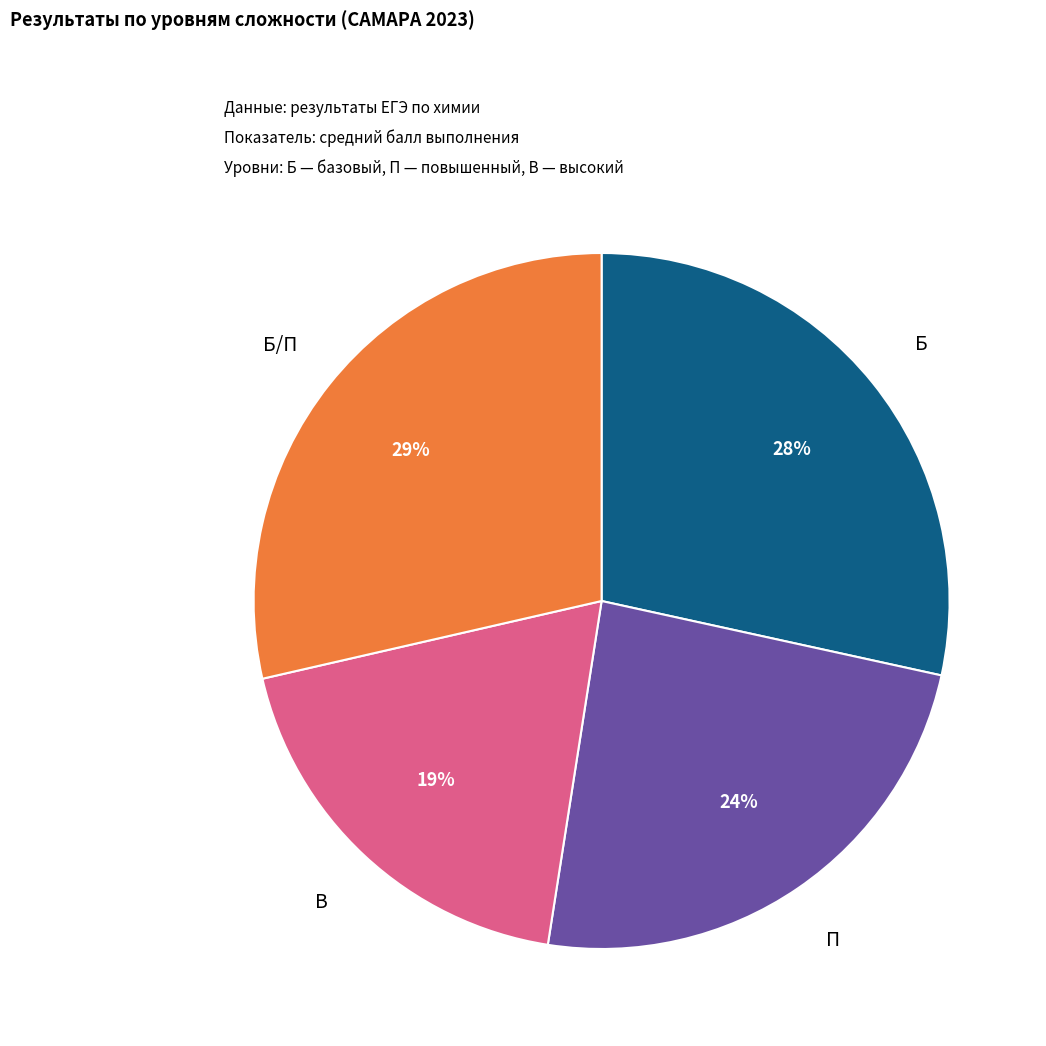

Is there a majority slice in this chart?

No